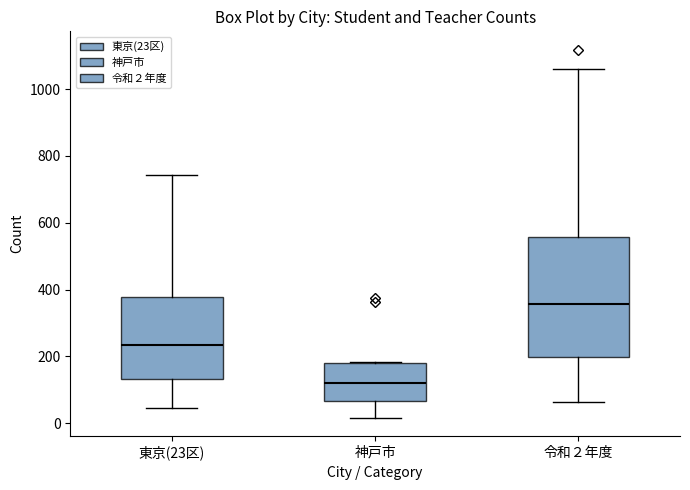

Reading left to right, transcribe this box plot: for each box, give where its median line is, the range the box spans, and where its two whiskers end, as read against the y-axis. The values are not printed on the chart, so give them approximately, as read against the axis.

東京(23区): median 240, box 140 to 380, whiskers 40 to 740
神戸市: median 120, box 60 to 180, whiskers 20 to 180
令和２年度: median 360, box 200 to 560, whiskers 60 to 1060